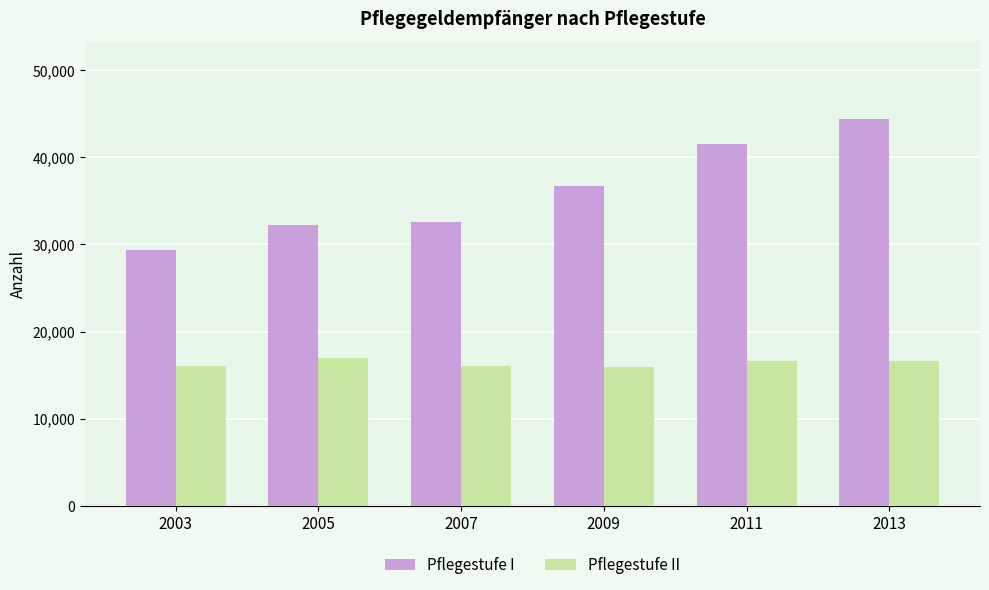

The value of Pflegestufe I at 2007 is 32596. True or false?

True